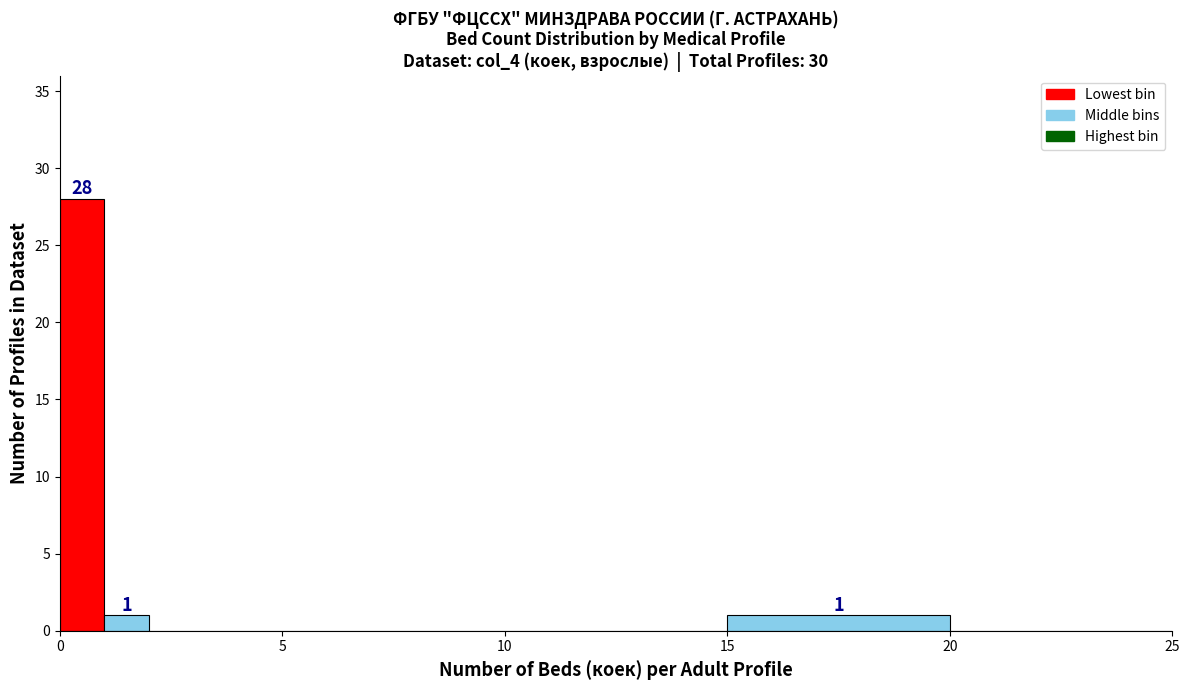

Around what value on the x-axis is the tallest bar? Give the approximate position of its centre, as read against the axis.

0.5